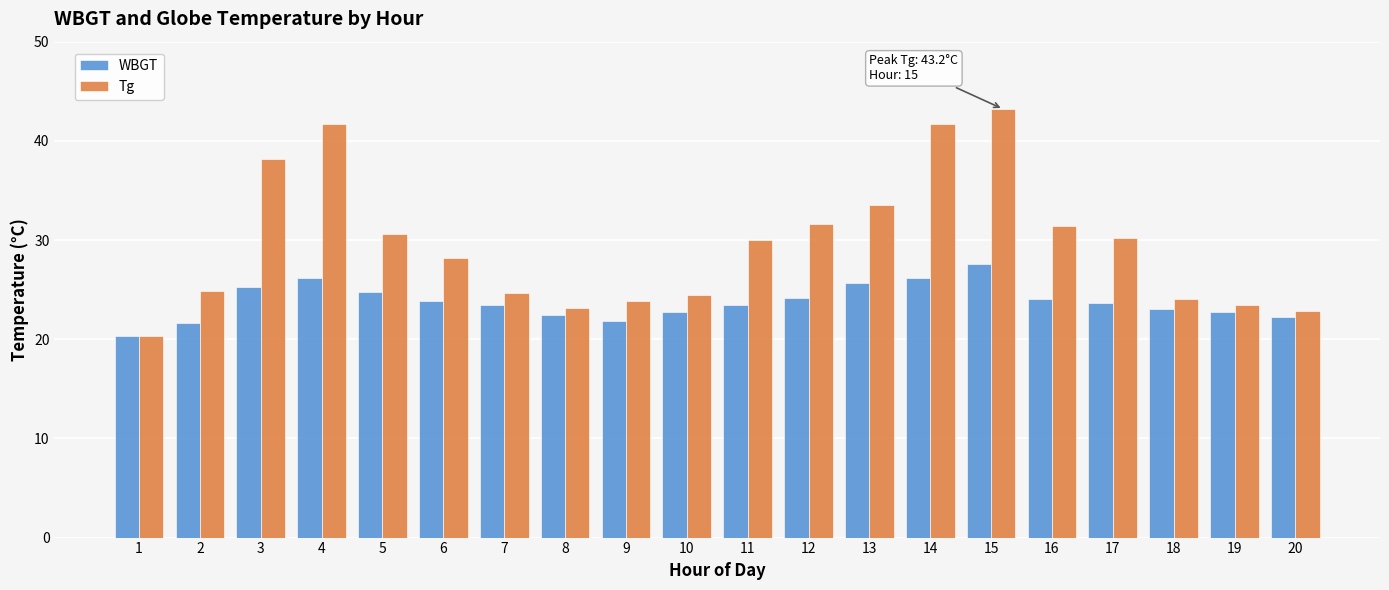

The value of Tg at 13 is 33.5. True or false?

True